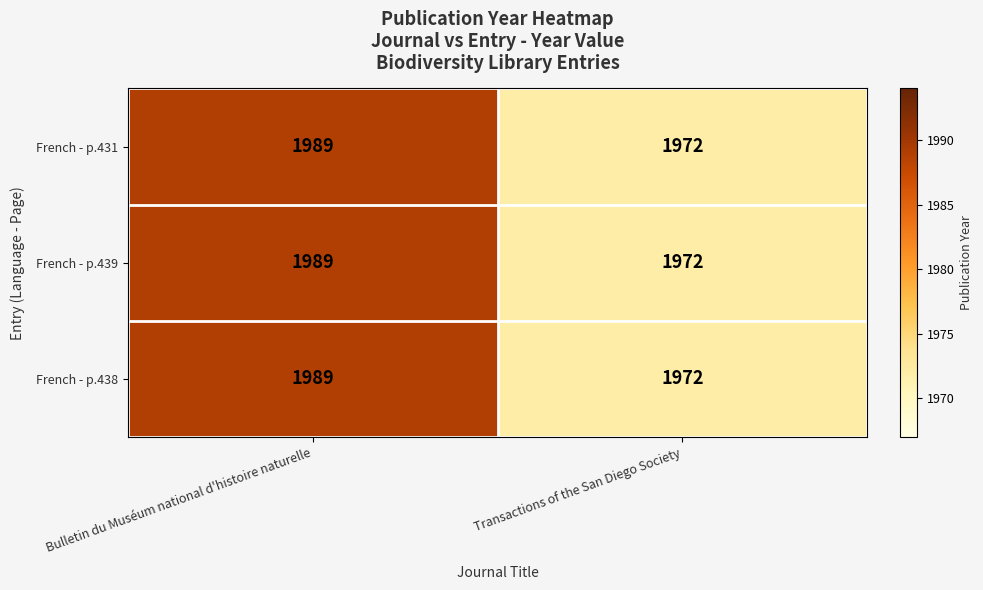

Which category has the lowest value across all series?

Transactions of the San Diego Society